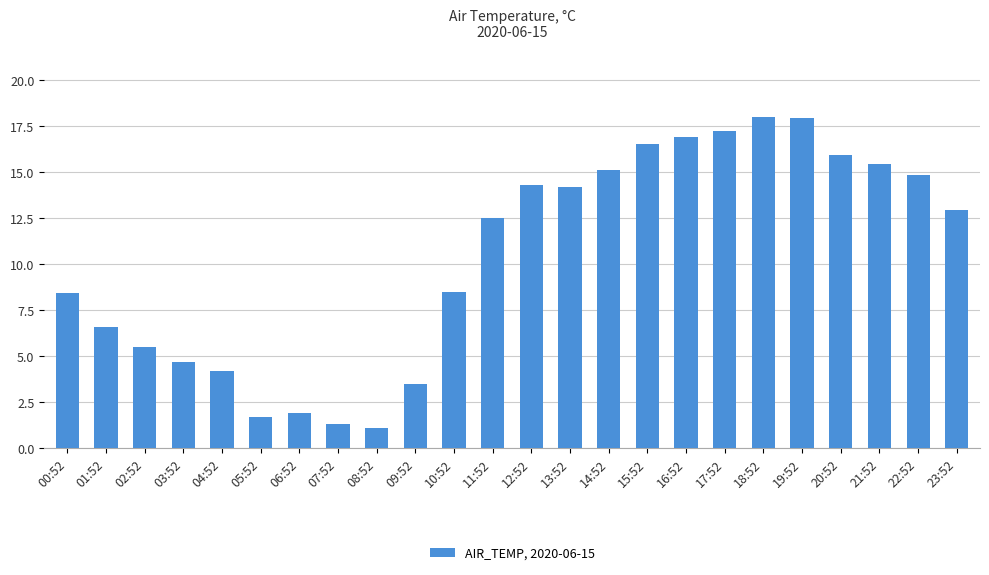

What is the maximum value shown in the chart?

18.0